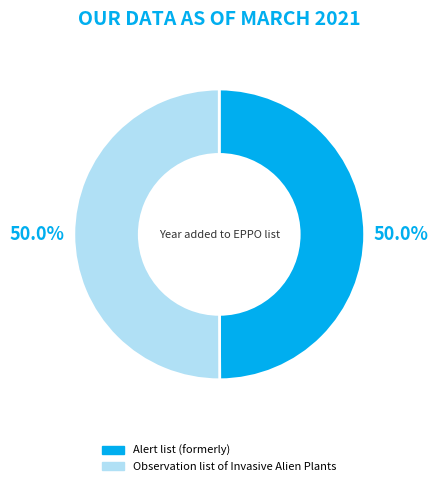

Approximately how many times larger is the value at Alert list (formerly) compared to Observation list of Invasive Alien Plants?

1.0